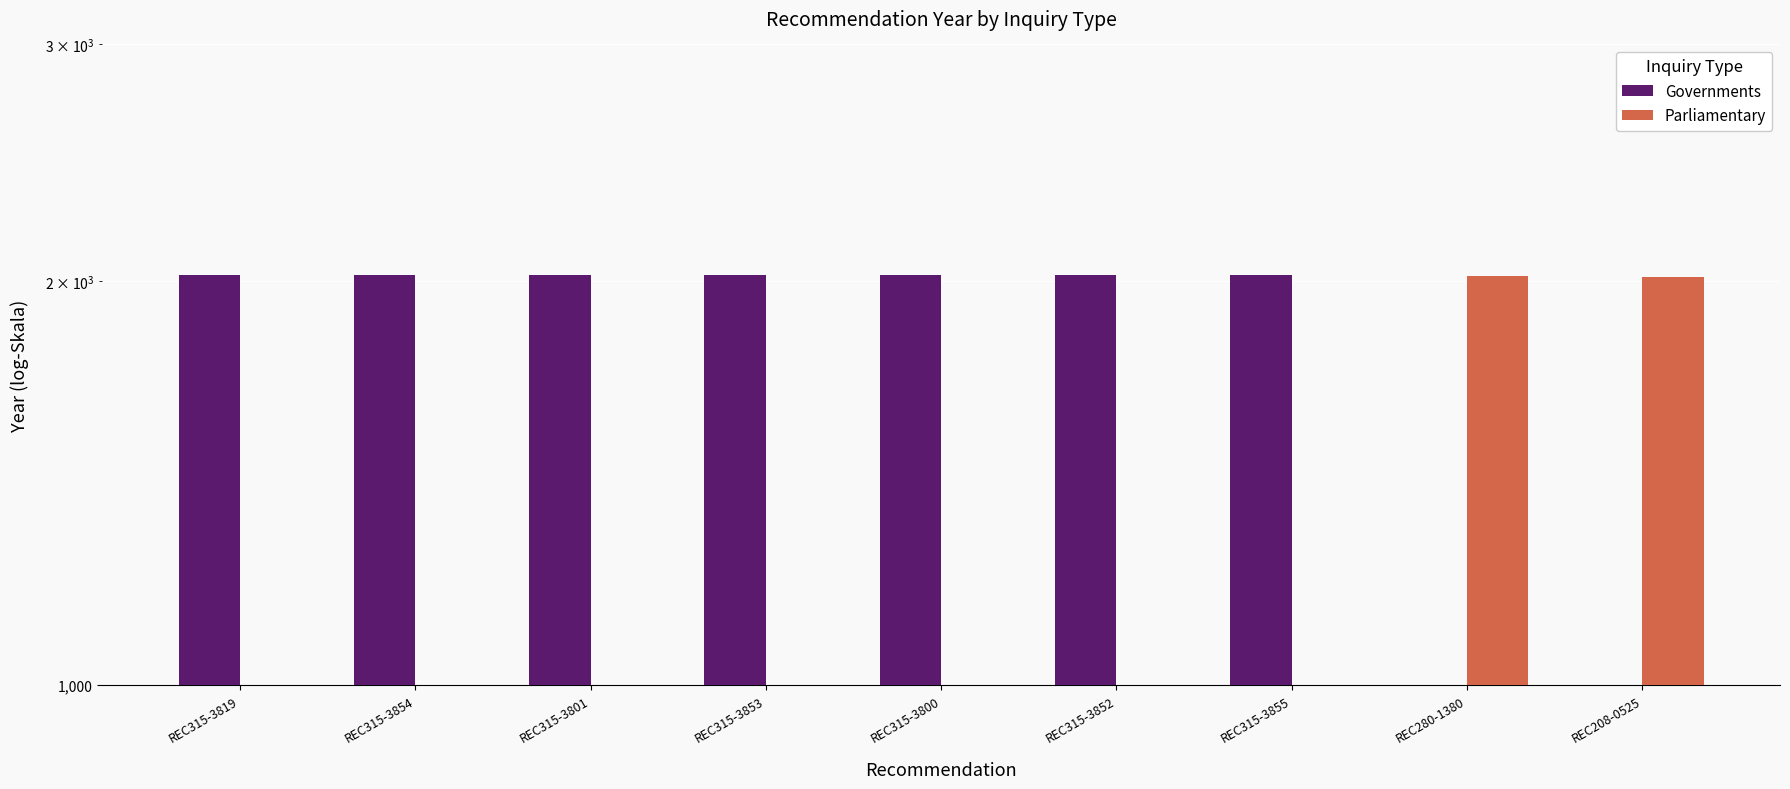

How many bars are there in each group?

2